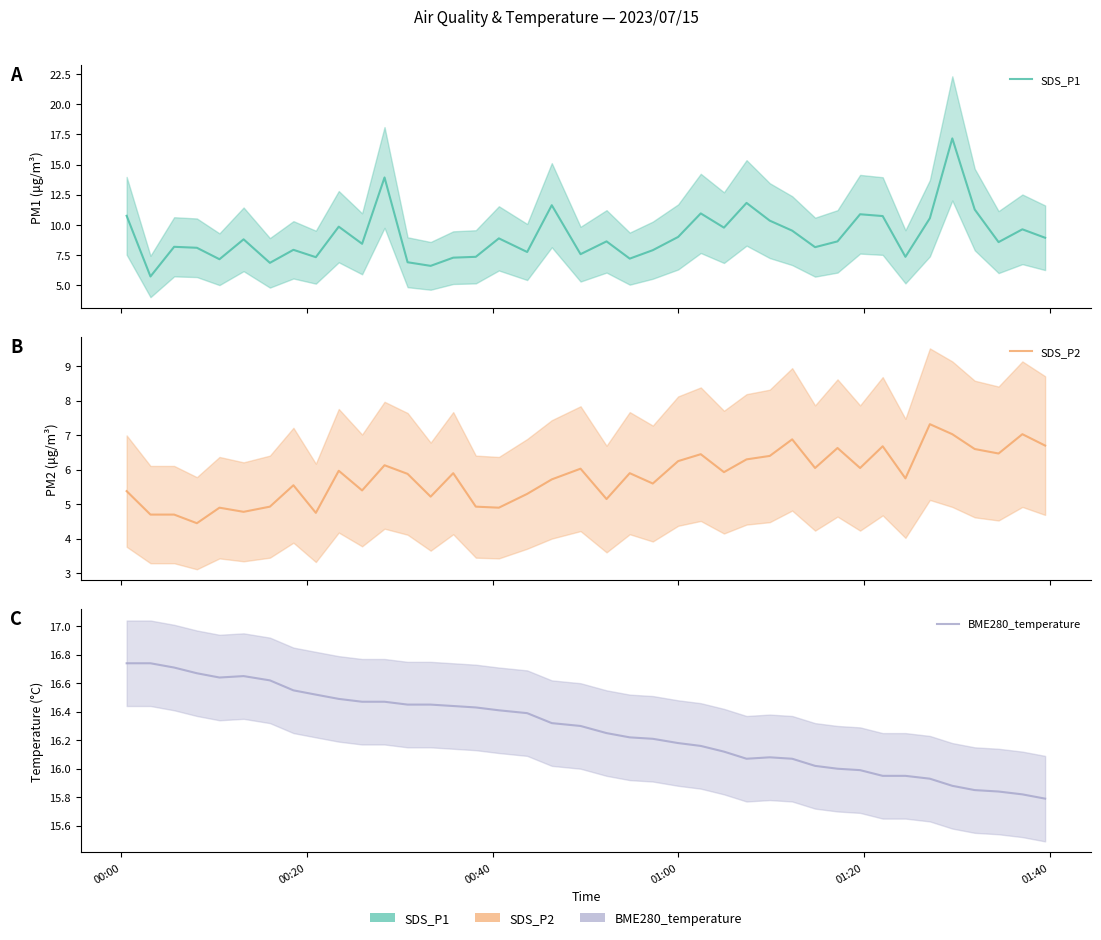

Does the chart display data point markers on the line(s)?

No